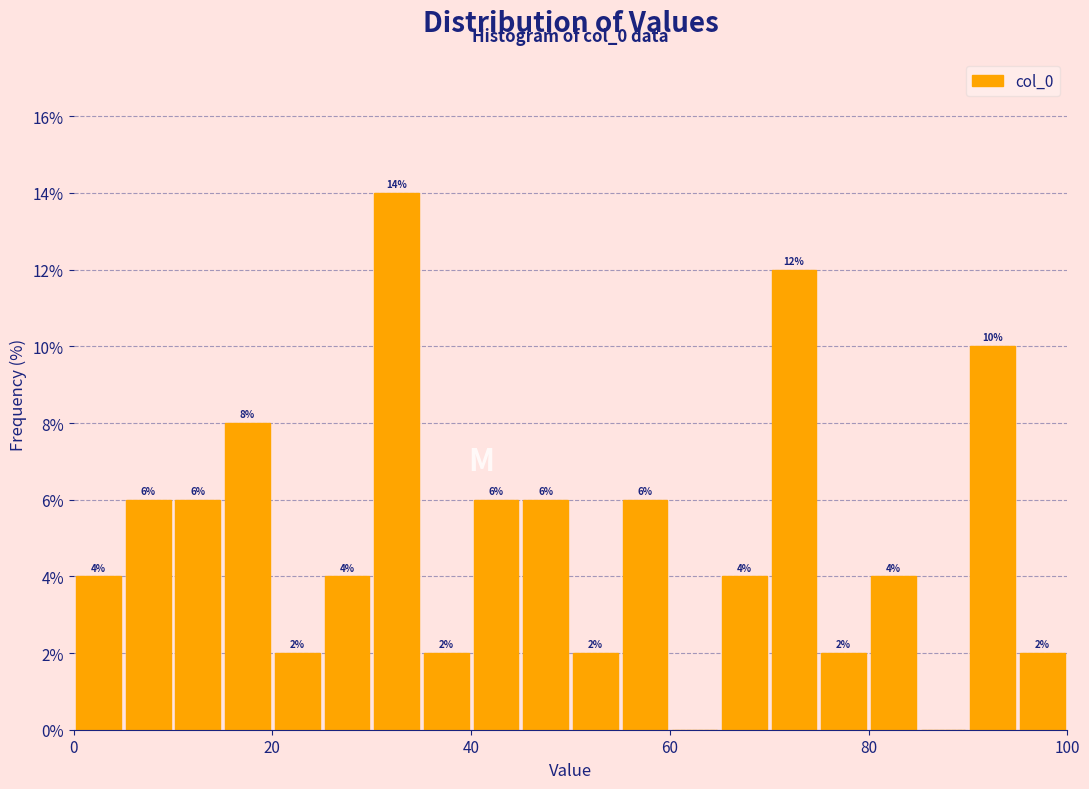

Around what value on the x-axis is the tallest bar? Give the approximate position of its centre, as read against the axis.

32